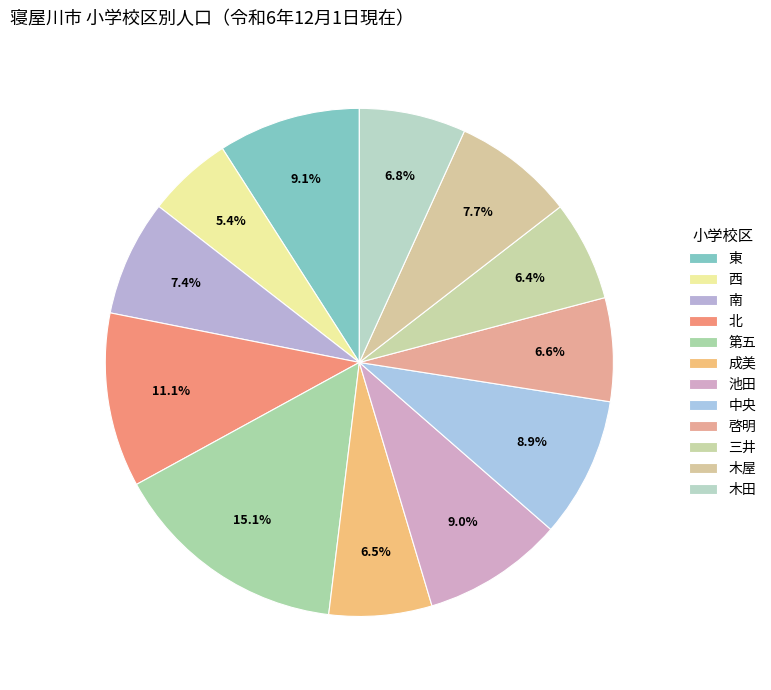

Rank the categories by value from highest to lowest.

第五, 北, 東, 池田, 中央, 木屋, 南, 木田, 啓明, 成美, 三井, 西